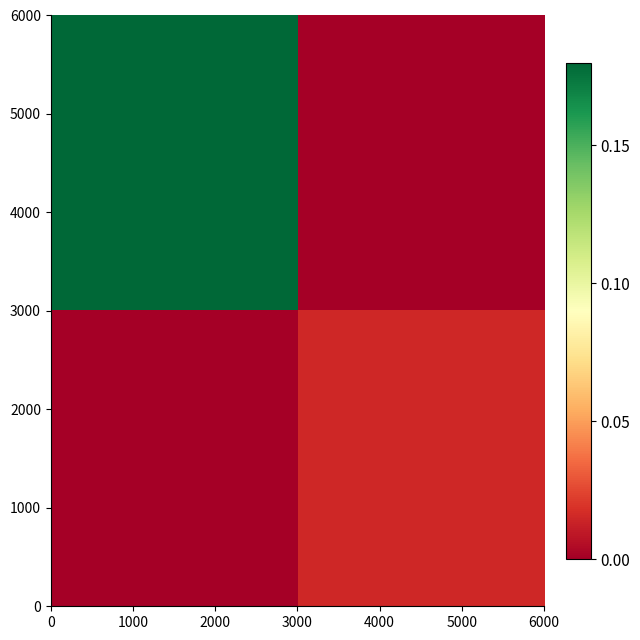

How many categories are shown in the chart?

2